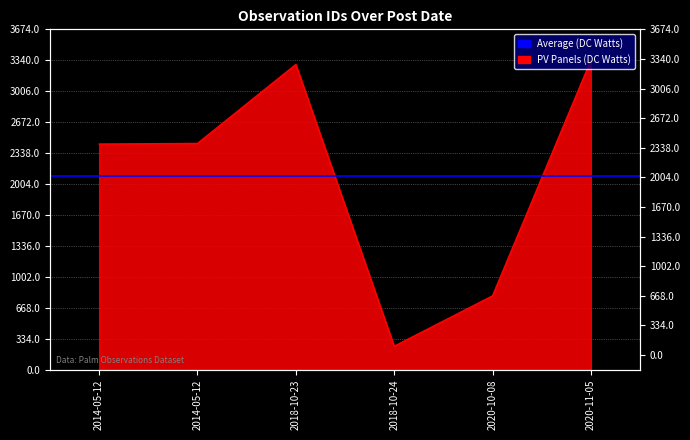

List the labels in order of value, largest first.

2020-11-05, 2018-10-23, 2014-05-12, 2014-05-12, 2020-10-08, 2018-10-24